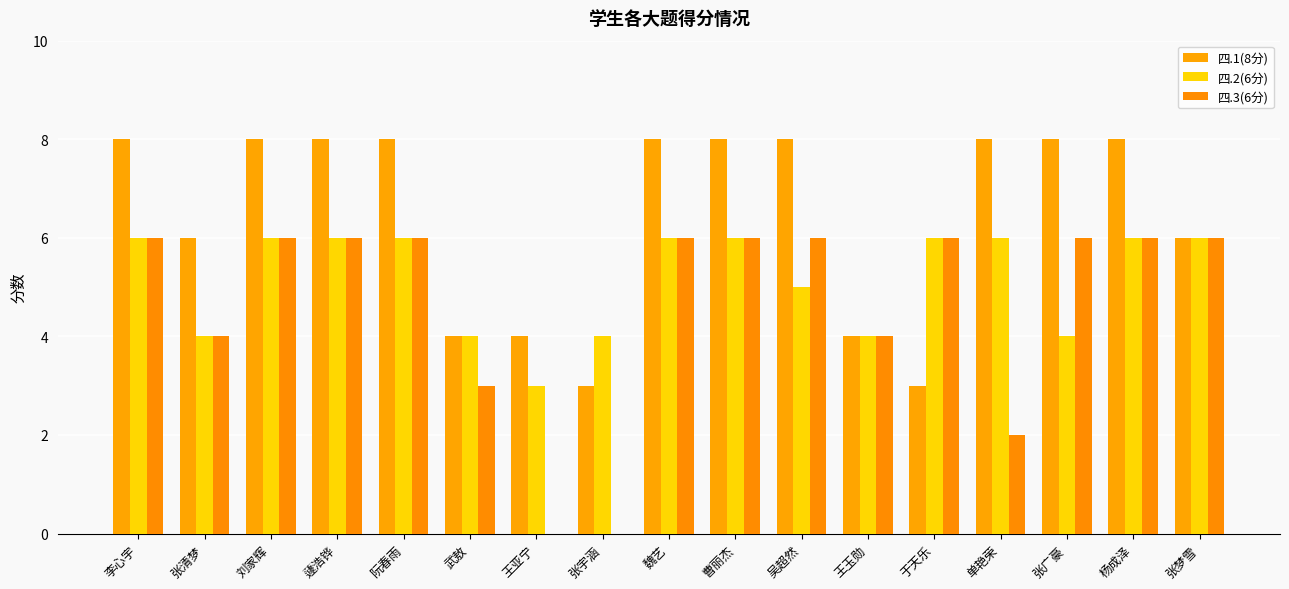

How many series are shown in this chart?

3